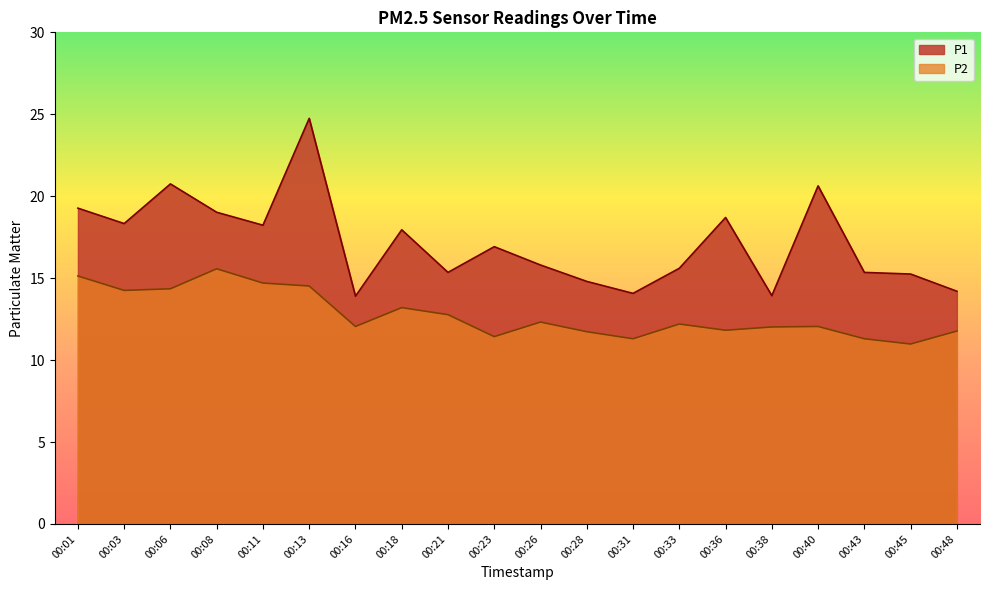

Reading right to left, list all the values displayed in this chart.

P1: 00:48=14.2	00:45=15.2	00:43=15.3	00:40=20.6	00:38=13.9	00:36=18.7	00:33=15.6	00:31=14.1	00:28=14.8	00:26=15.8	00:23=16.9	00:21=15.3	00:18=17.9	00:16=13.9	00:13=24.8	00:11=18.2	00:08=19.0	00:06=20.8	00:03=18.3	00:01=19.3
P2: 00:48=11.8	00:45=11.0	00:43=11.3	00:40=12.1	00:38=12.0	00:36=11.8	00:33=12.2	00:31=11.3	00:28=11.7	00:26=12.3	00:23=11.4	00:21=12.8	00:18=13.2	00:16=12.1	00:13=14.5	00:11=14.7	00:08=15.6	00:06=14.3	00:03=14.2	00:01=15.1